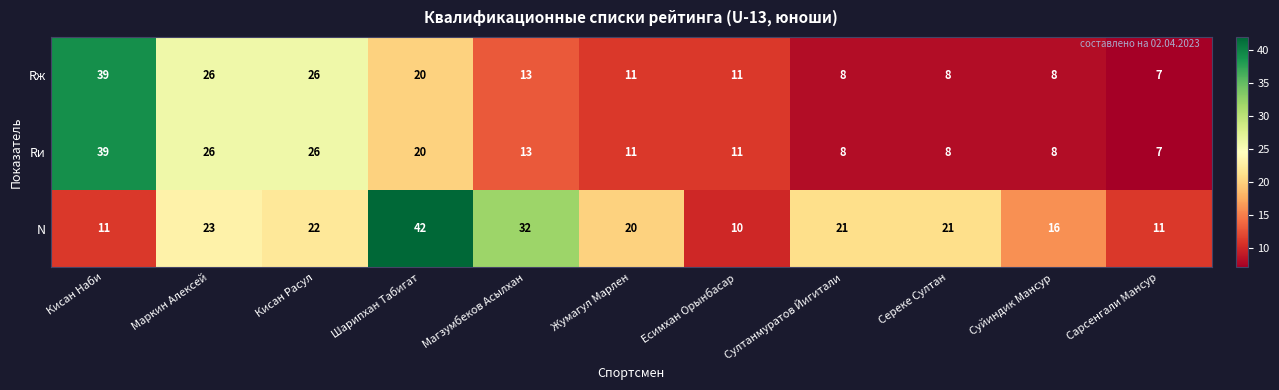

At which category does the chart reach its peak across all series?

Шарипхан Табигат